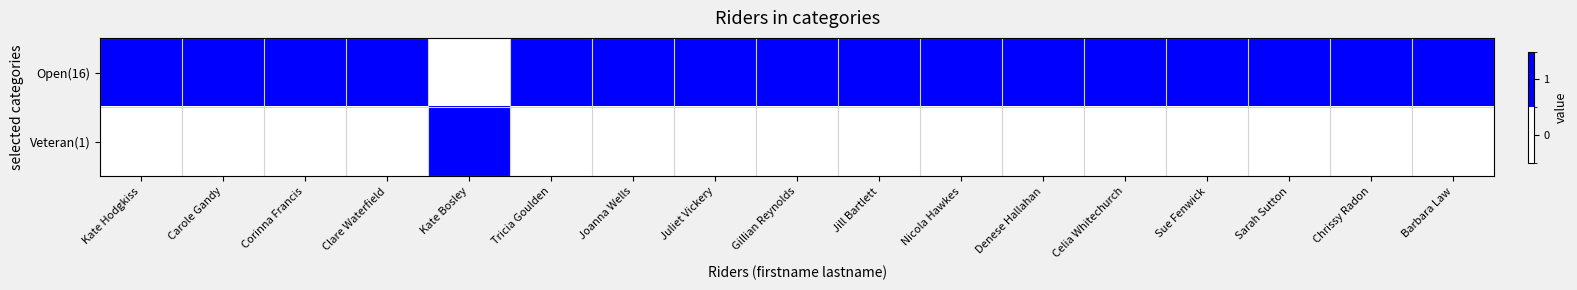

Rank the series by their average value, from lowest to highest.

Veteran(1), Open(16)